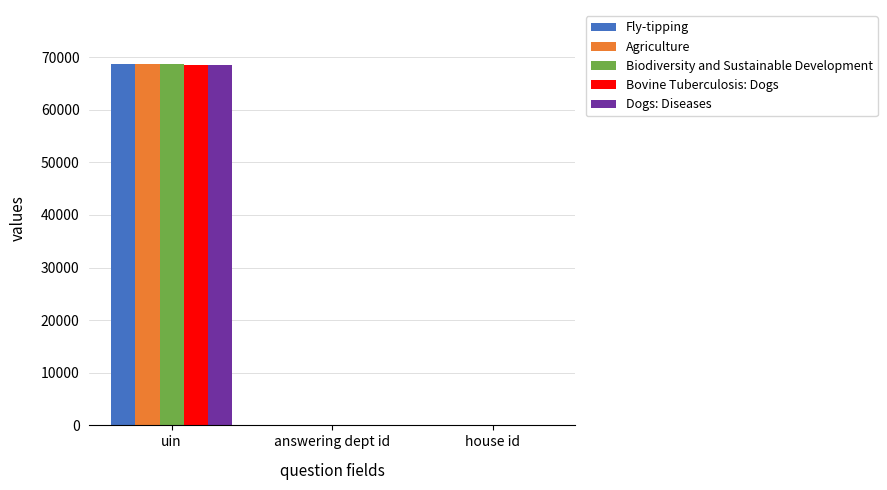

Count the number of categories in the chart.

3